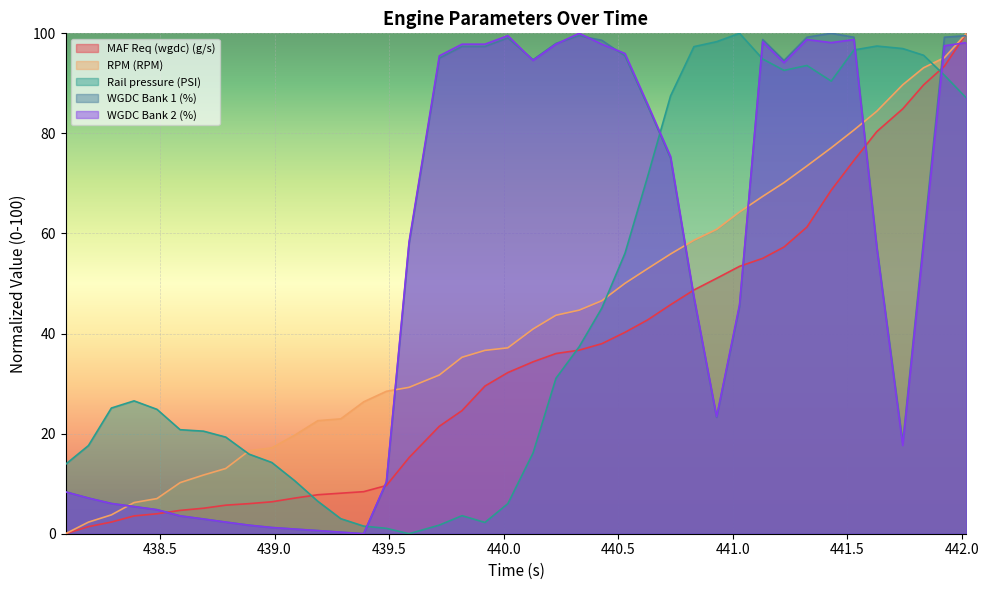

Which series has the largest range (max minus min)?

MAF Req (wgdc) (g/s)